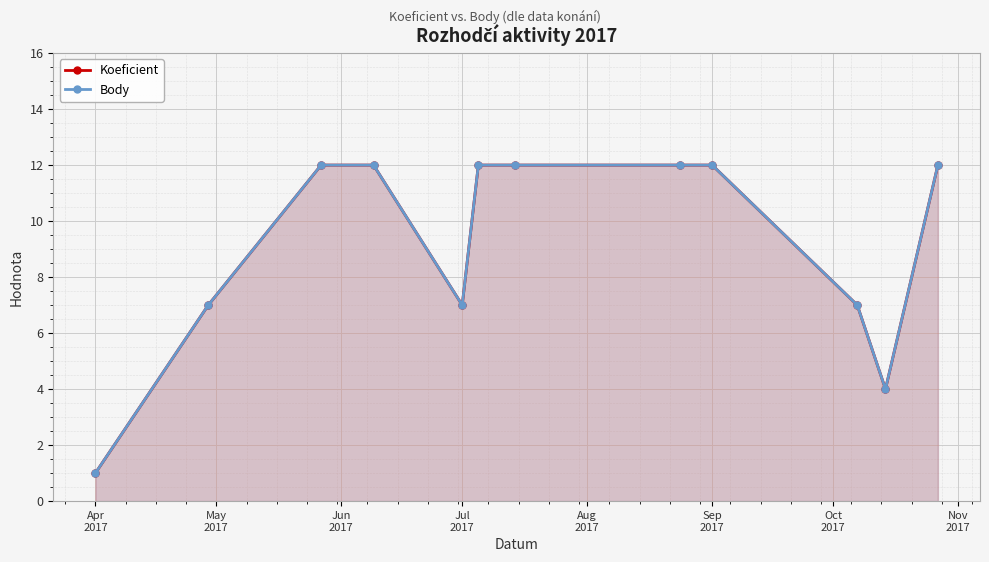

True or false: Body and Koeficient intersect in this chart.

False